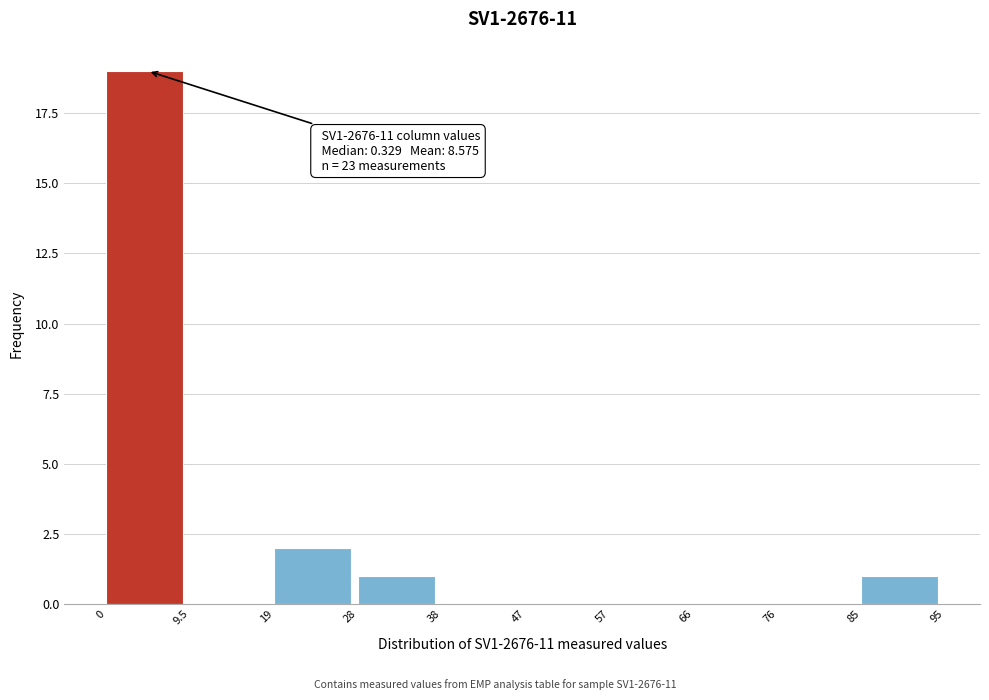

Which range on the x-axis has the tallest bar?

0 to 9.5